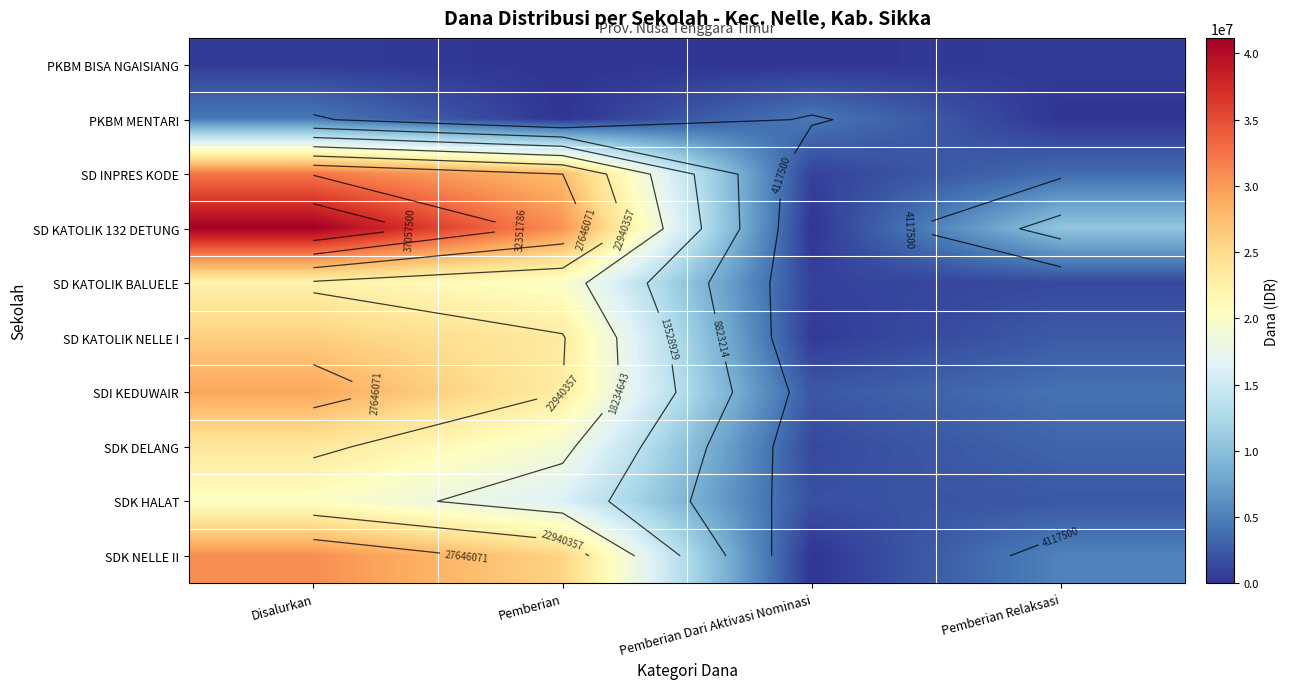

What is the greatest value displayed?

41175000